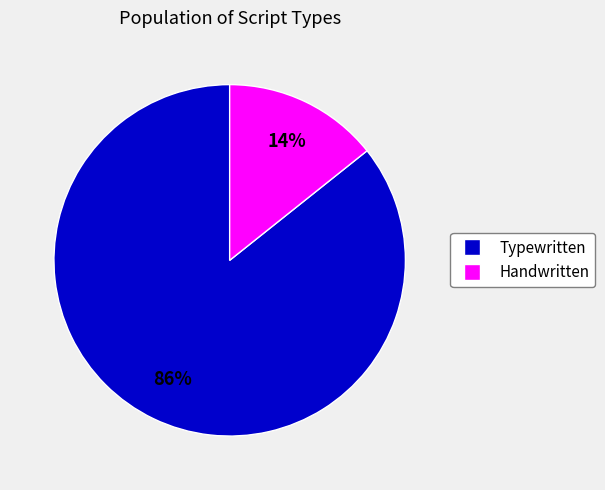

Is there a majority slice in this chart?

Yes